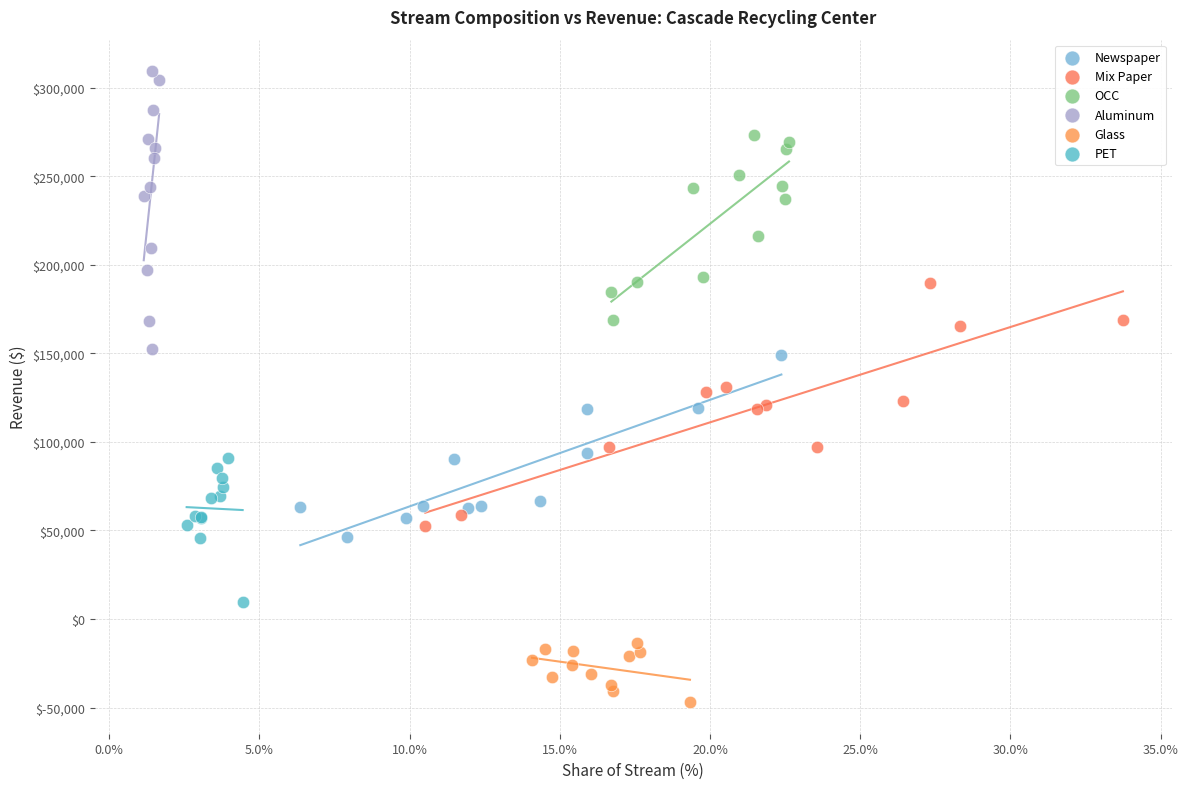

What are all the series names shown in the legend?

Newspaper, Mix Paper, OCC, Aluminum, Glass, PET